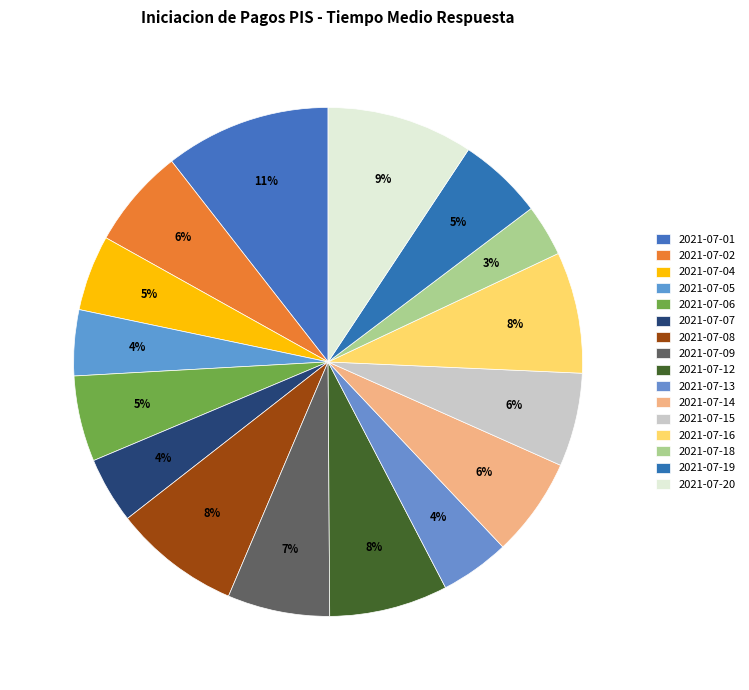

How many slices are in this pie chart?

16